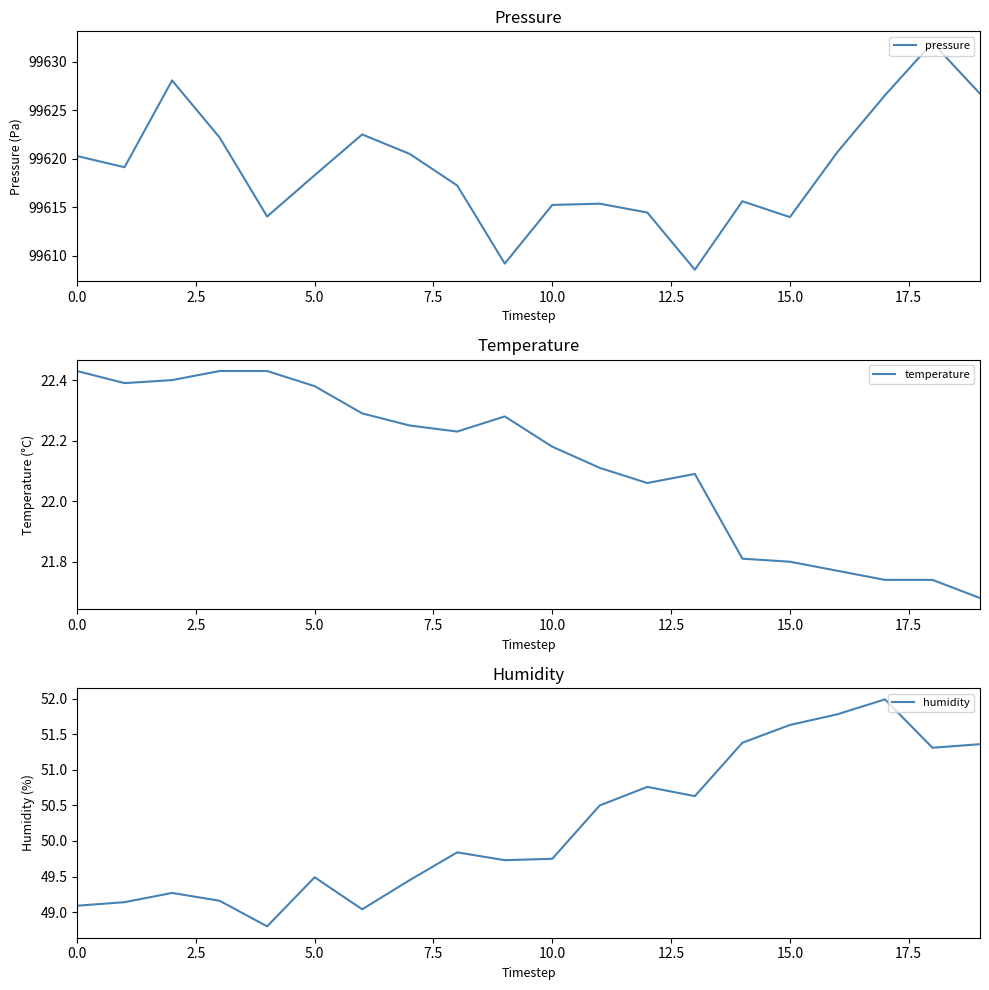

In pressure, how many points are higher than both neighbors (excluding endpoints)?

5